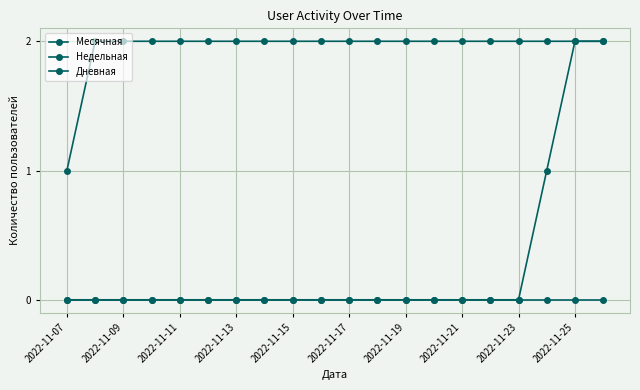

How many categories are shown in the chart?

20